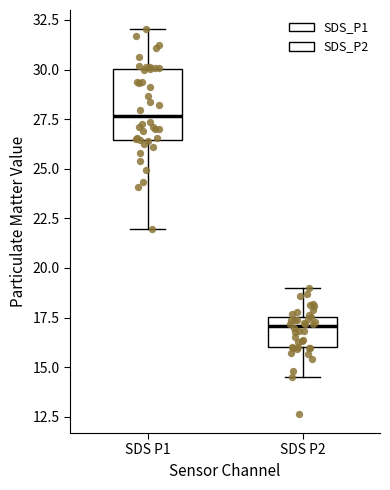

Reading left to right, read every box against the y-axis: the position of its median line, the range the box covers, and the ends of its whiskers. The values are not printed on the chart, so give them approximately, as read against the axis.

SDS P1: median 27.5, box 26.5 to 30.0, whiskers 22.0 to 32.0
SDS P2: median 17.0, box 16.0 to 17.5, whiskers 14.5 to 19.0